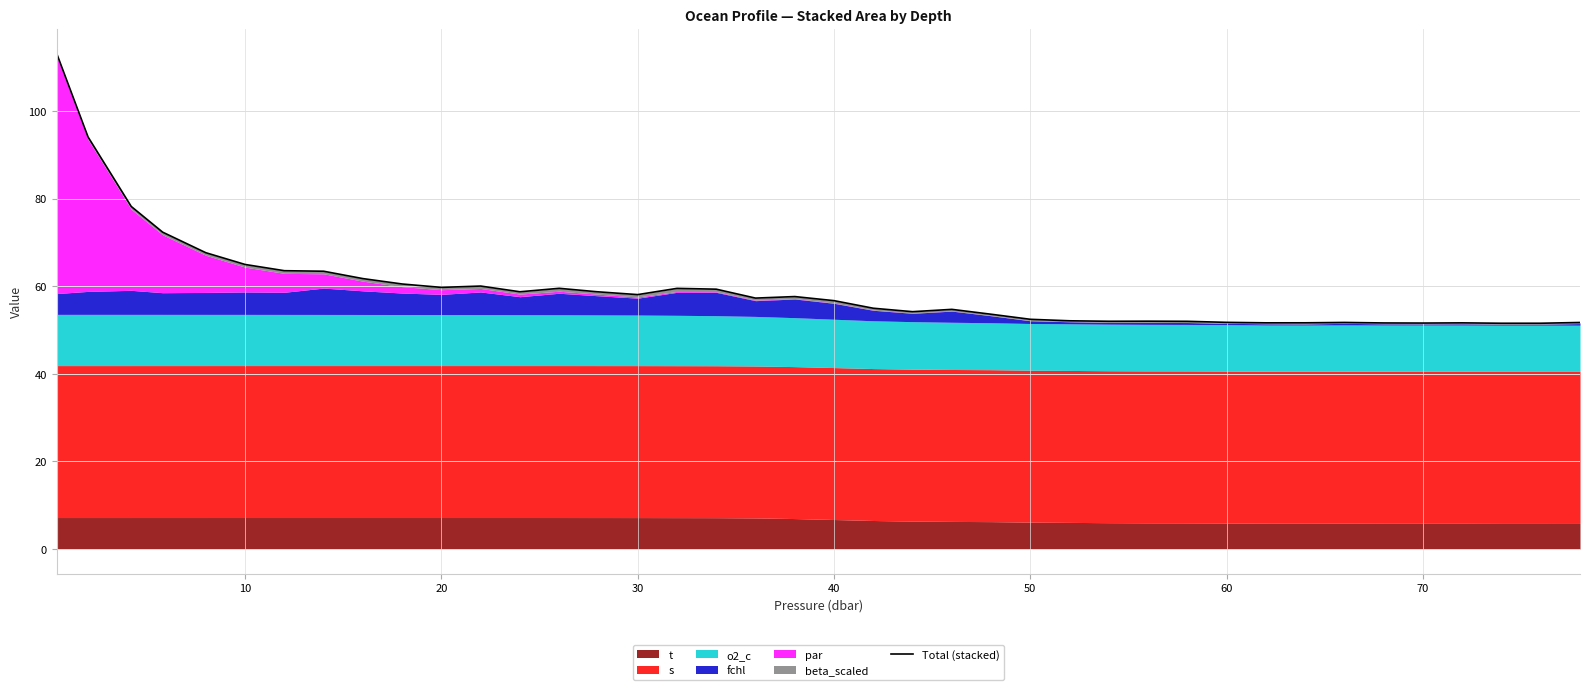

How many points are higher than both their immediate neighbors (excluding endpoints)?

8